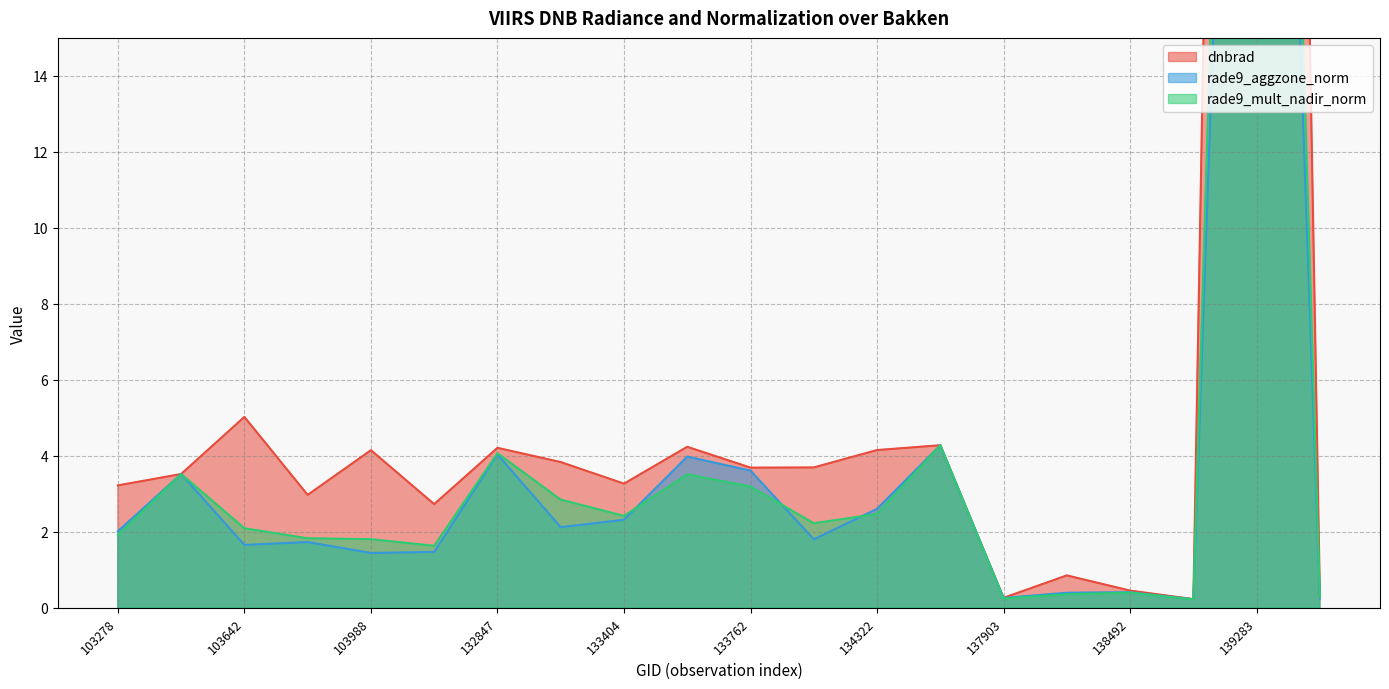

At which category is the sum across all series the highest?

139283